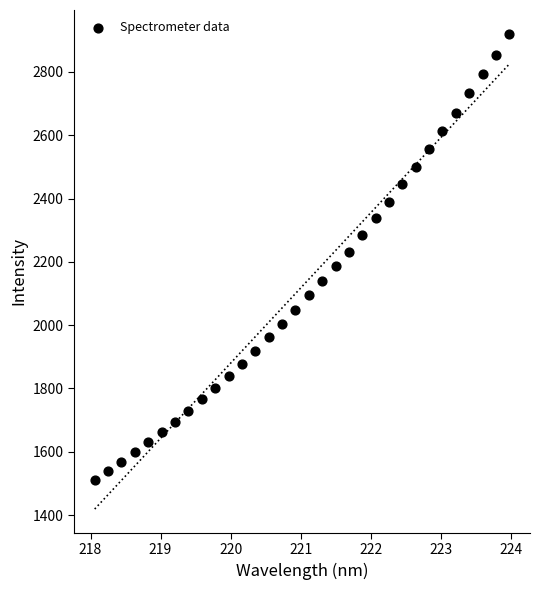

What is the range of Y values (max minus min)?

1408.8